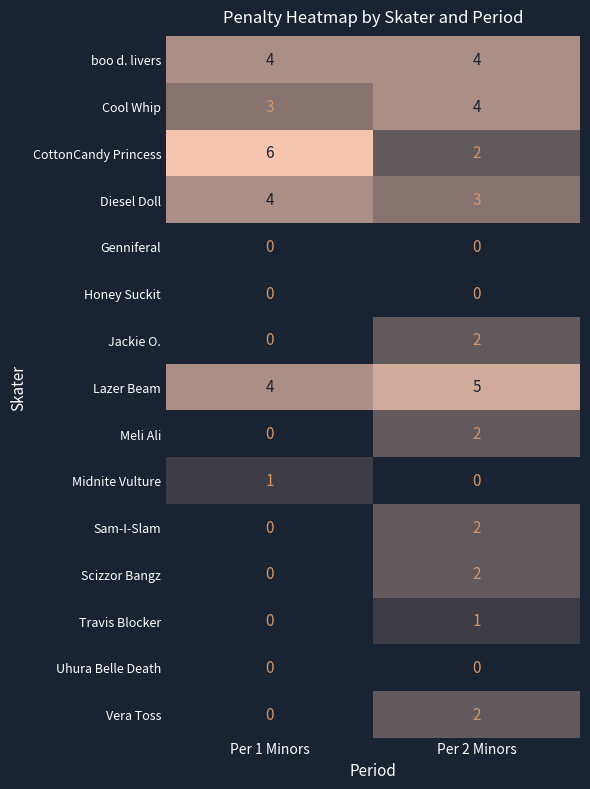

What is the spread (max minus min) of values at Per 1 Minors?

6